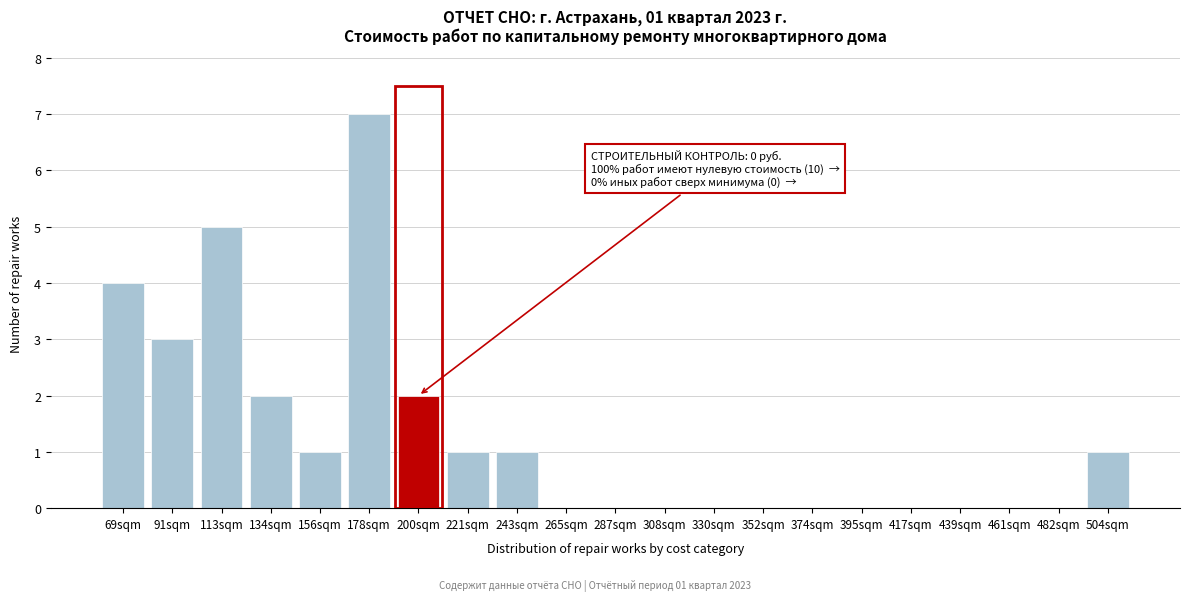

Reading left to right, what are all the values shown in this chart?

69sqm=4	91sqm=3	113sqm=5	134sqm=2	156sqm=1	178sqm=7	200sqm=2	221sqm=1	243sqm=1	265sqm=0	287sqm=0	308sqm=0	330sqm=0	352sqm=0	374sqm=0	395sqm=0	417sqm=0	439sqm=0	461sqm=0	482sqm=0	504sqm=1